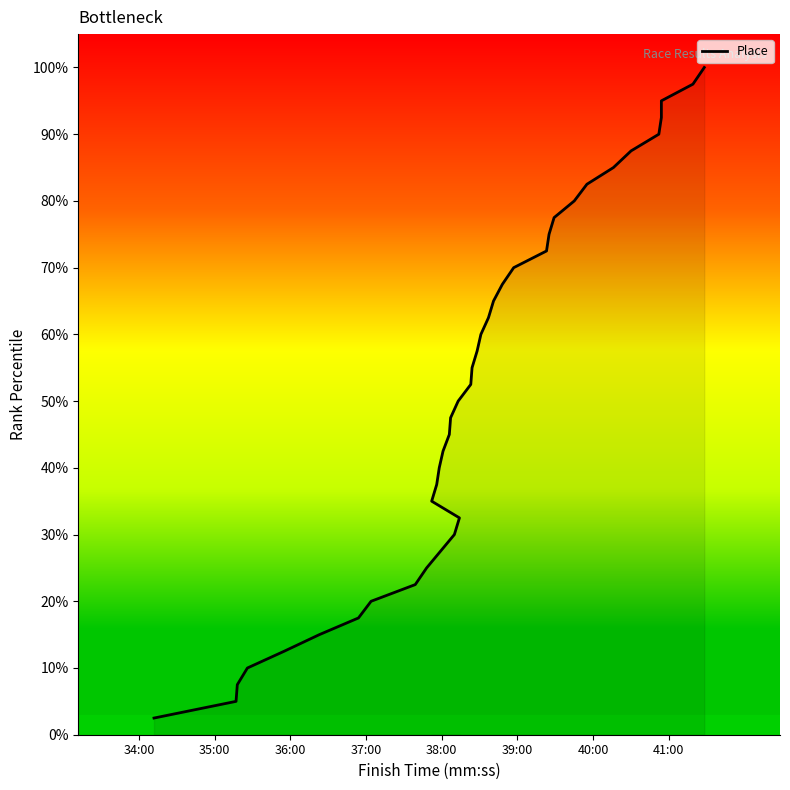

Reading left to right, transcribe all the data shown in this chart.

2.5	5.0	7.5	10.0	12.5	15.0	17.5	20.0	22.5	25.0	27.5	30.0	32.5	35.0	37.5	40.0	42.5	45.0	47.5	50.0	52.5	55.0	57.5	60.0	62.5	65.0	67.5	70.0	72.5	75.0	77.5	80.0	82.5	85.0	87.5	90.0	92.5	95.0	97.5	100.0